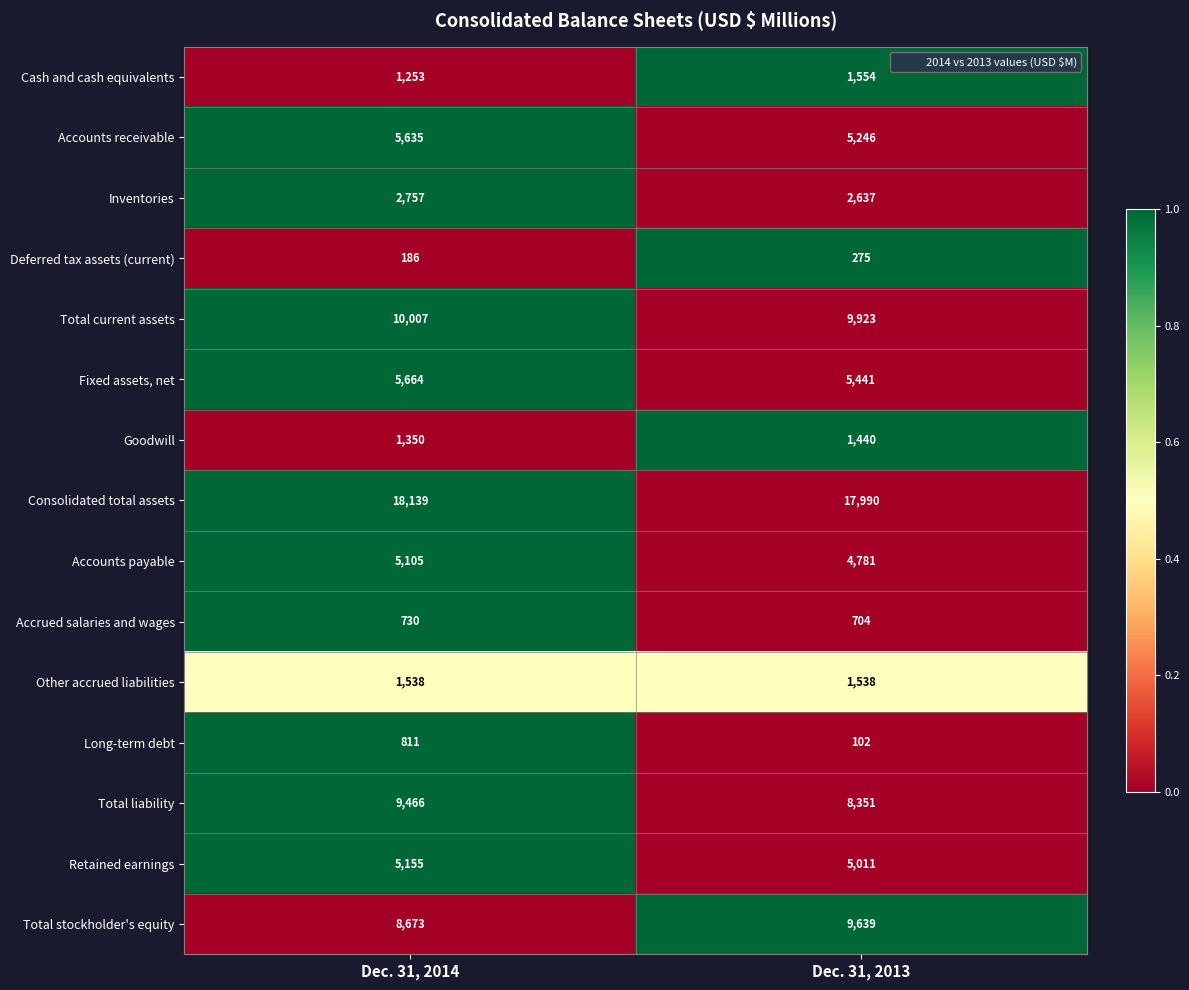

True or false: Goodwill has a value of 2186 at Dec. 31, 2013.

False